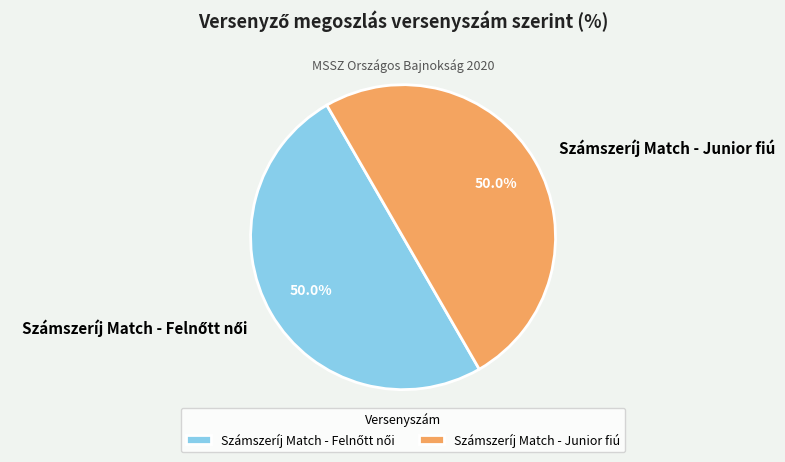

What portion of the pie excludes Számszeríj Match - Junior fiú?

50.0%